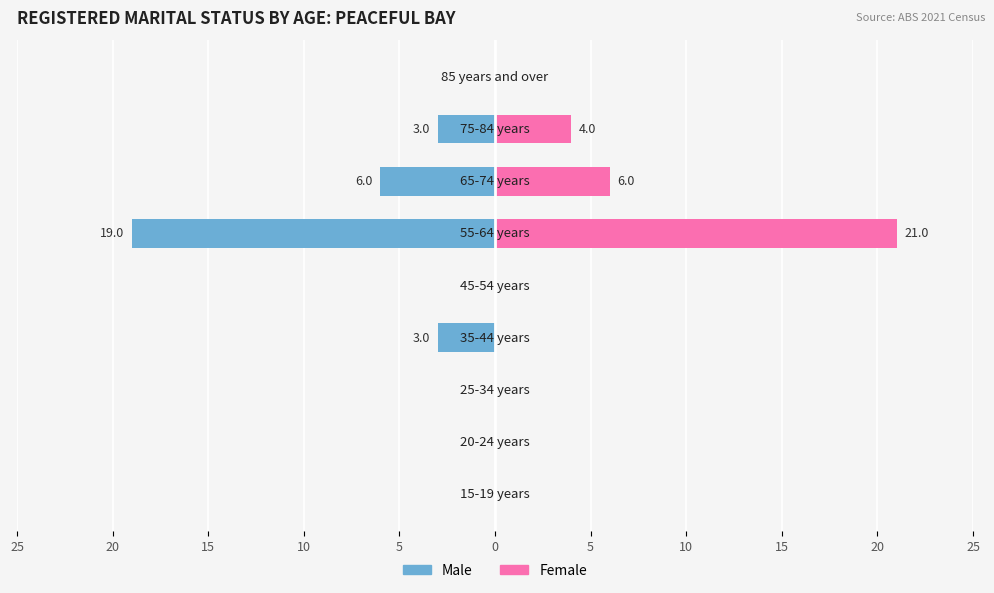

List the series in order of their peak value, lowest first.

Male, Female